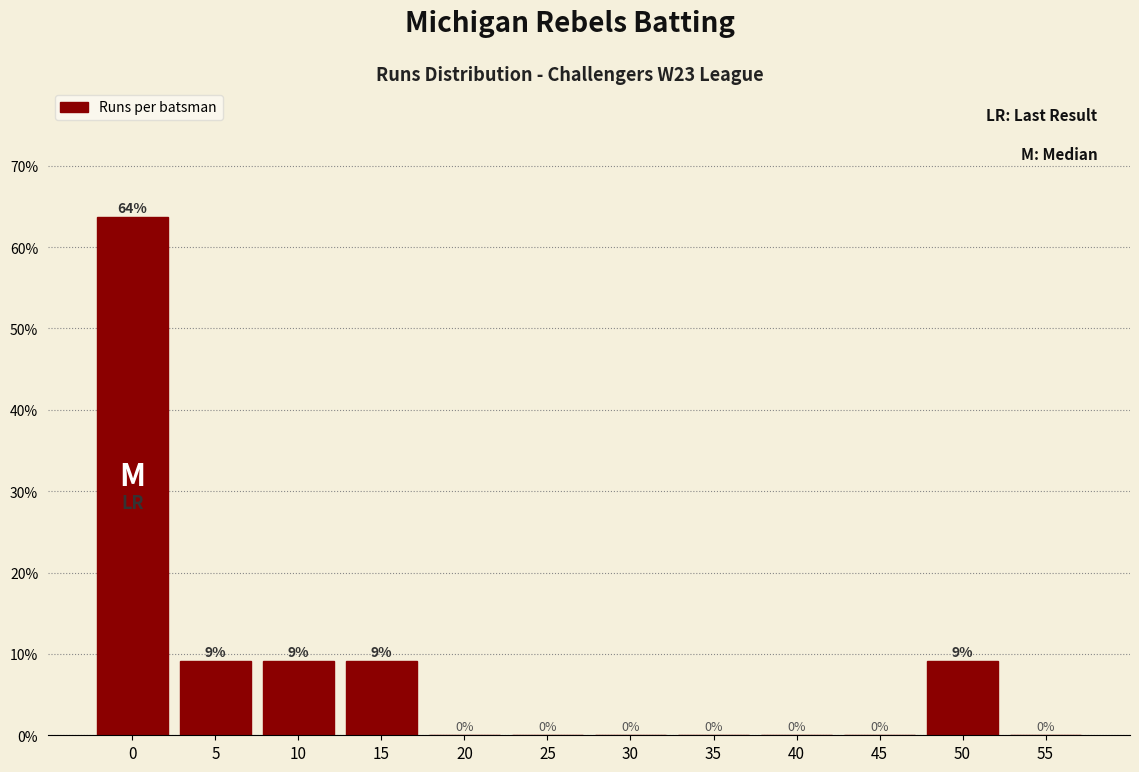

What is the maximum value shown in the chart?

63.6